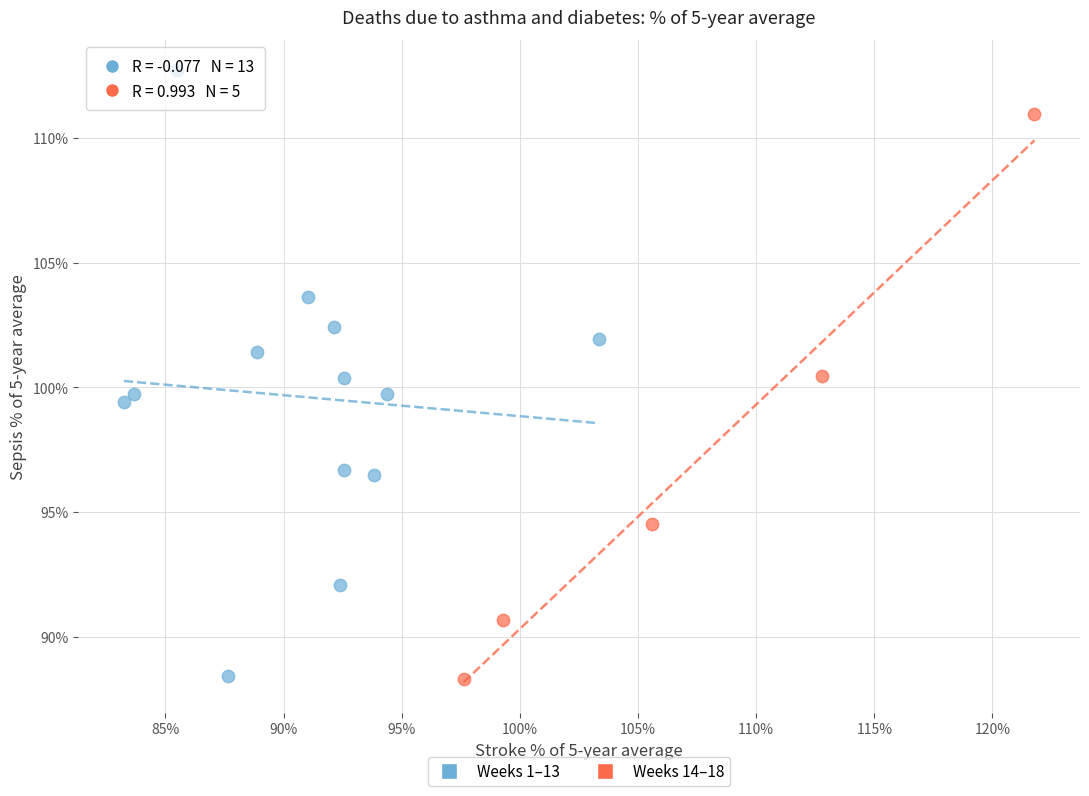

Which series contains the highest Y value?

Weeks 1–13